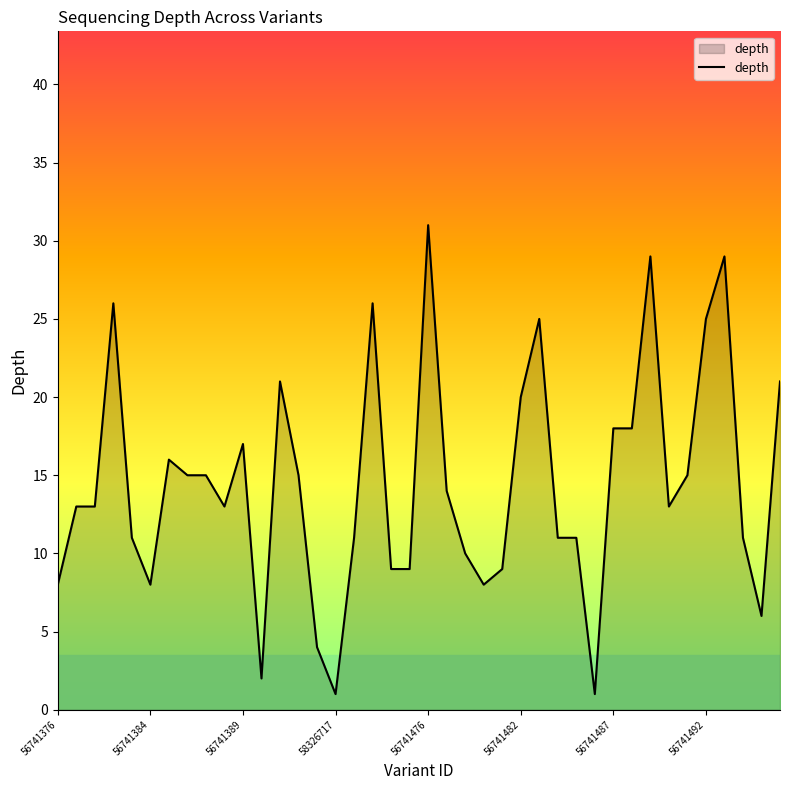

Reading left to right, extract all data points from this chart.

8	13	13	26	11	8	16	15	15	13	17	2	21	15	4	1	11	26	9	9	31	14	10	8	9	20	25	11	11	1	18	18	29	13	15	25	29	11	6	21